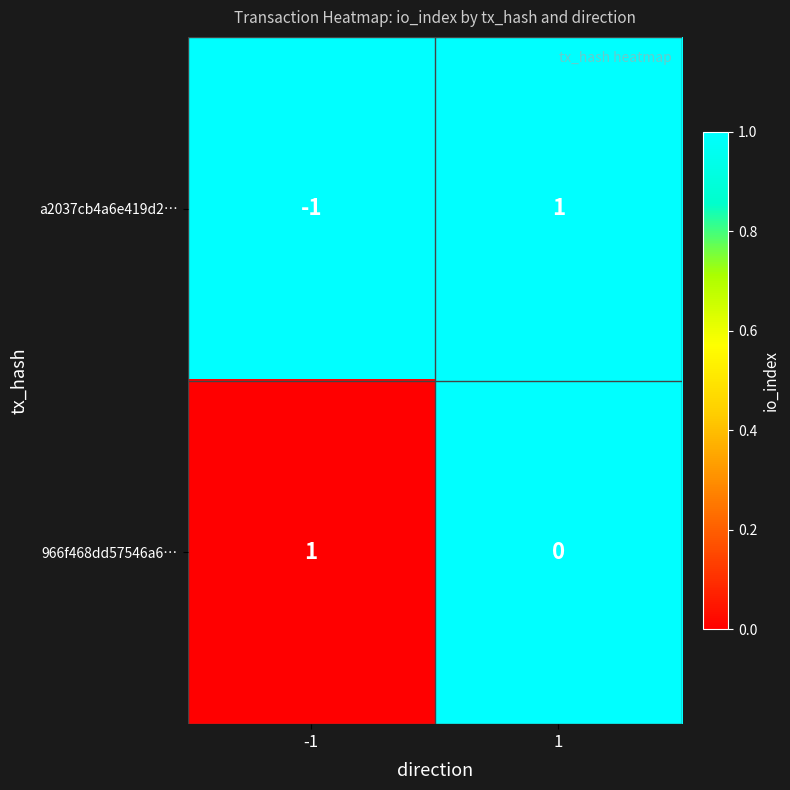

List the series in order of their overall mean, lowest first.

a2037cb4a6e419d2…, 966f468dd57546a6…